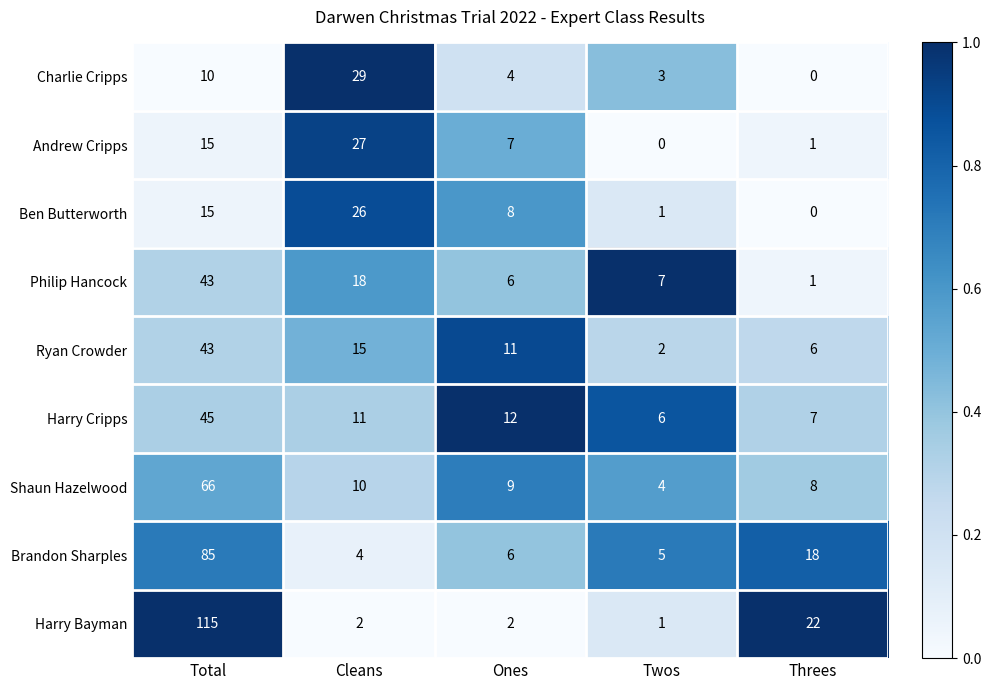

What is the sum of the Brandon Sharples values at Ones and Twos?

11